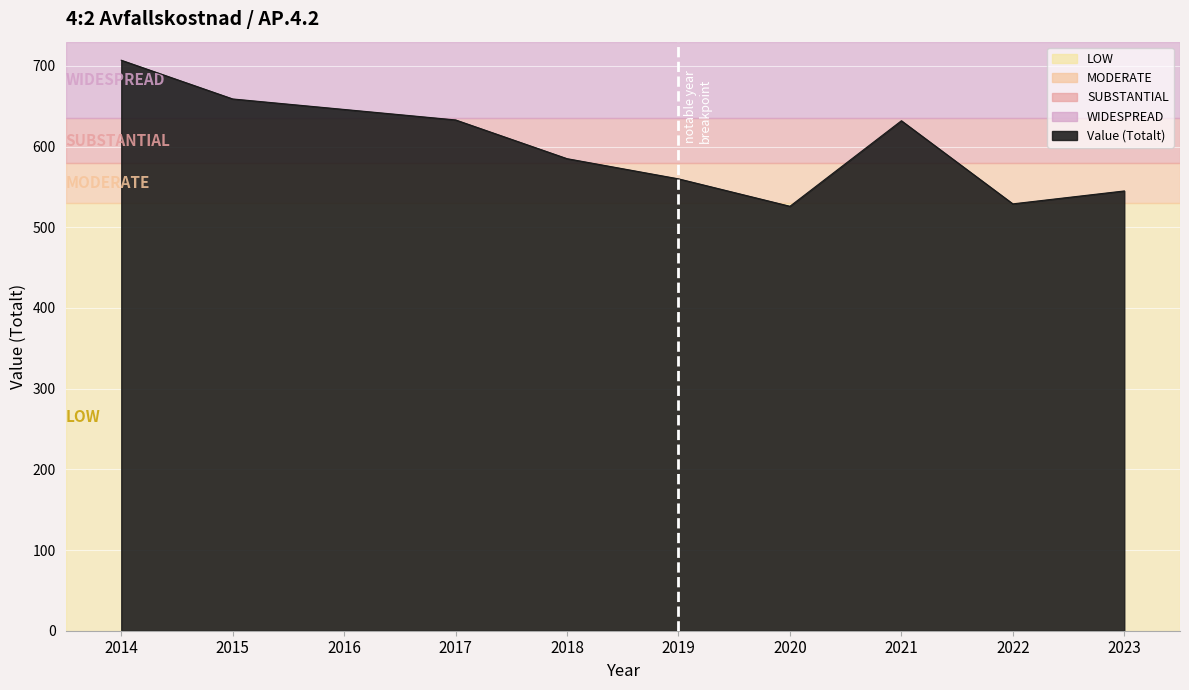

What is the change in value from 2015 to 2019?

-99